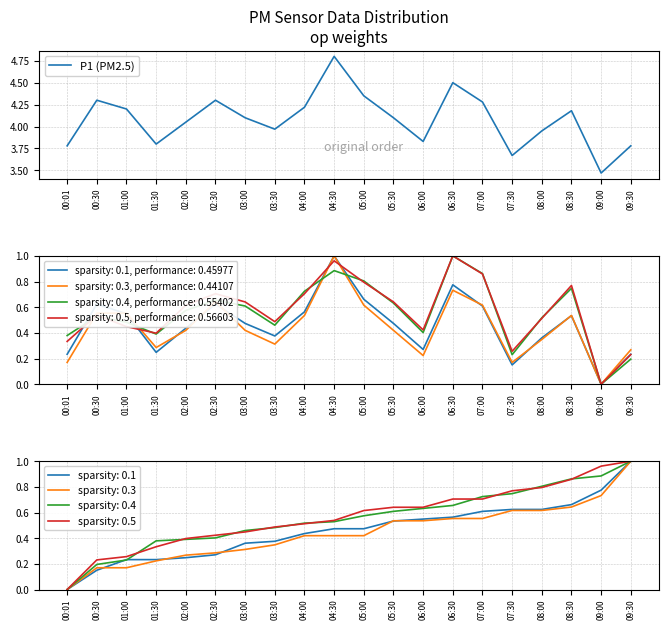

True or false: the data has more than 1 interior local peaks.

True